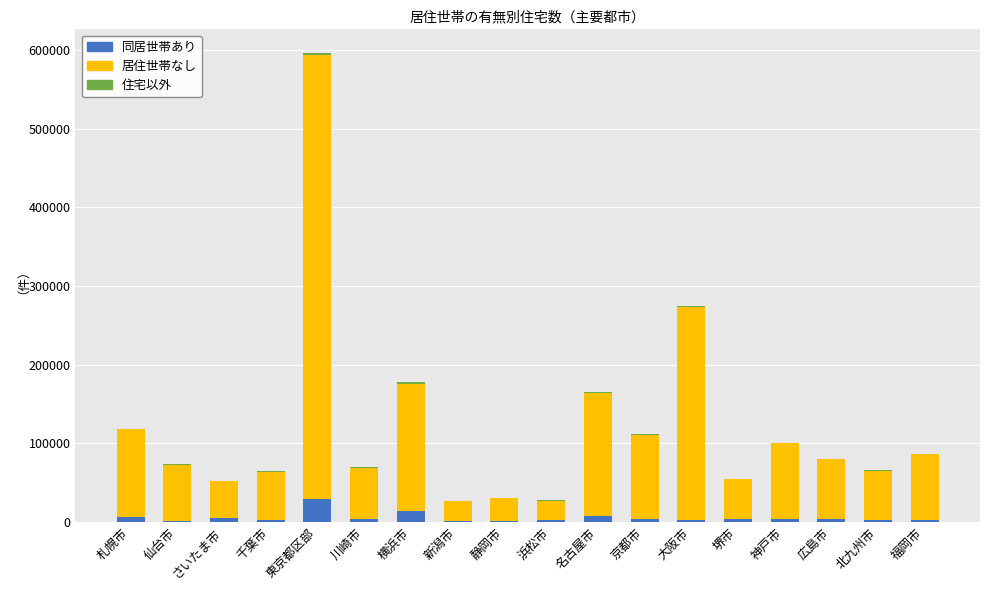

Count the number of data series in this chart.

3